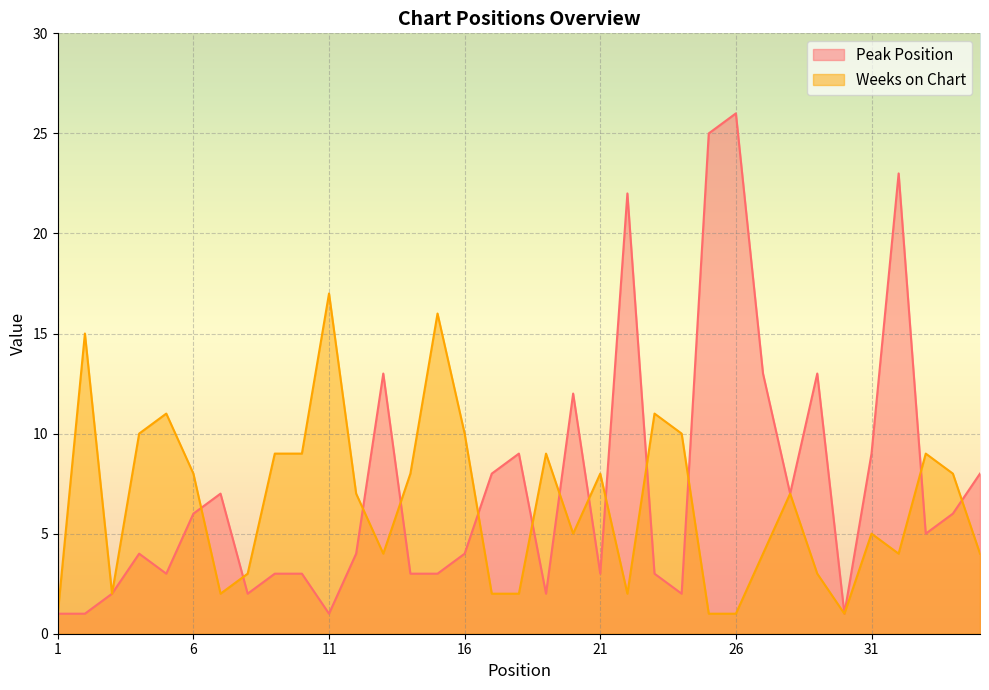

Between 9 and 18, which series saw the biggest shift?

Weeks on Chart